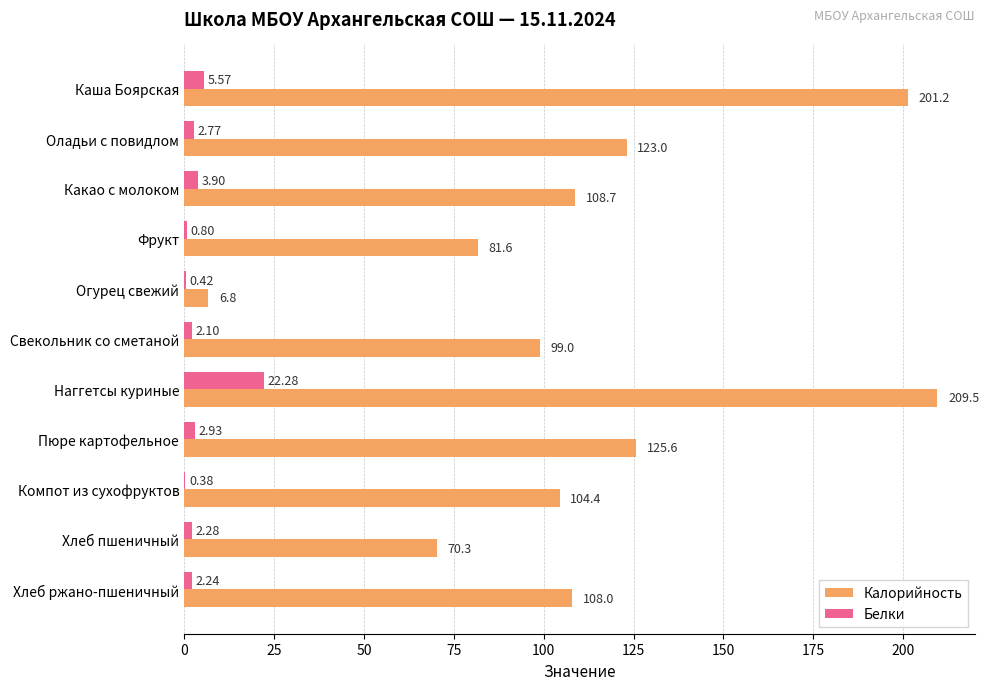

At which category is the sum across all series the highest?

Наггетсы куриные